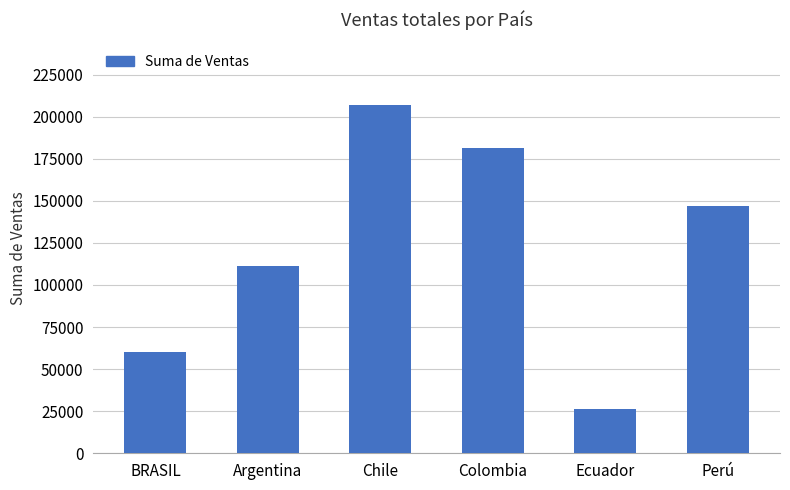

What is the difference between the second highest and second lowest values?

121280